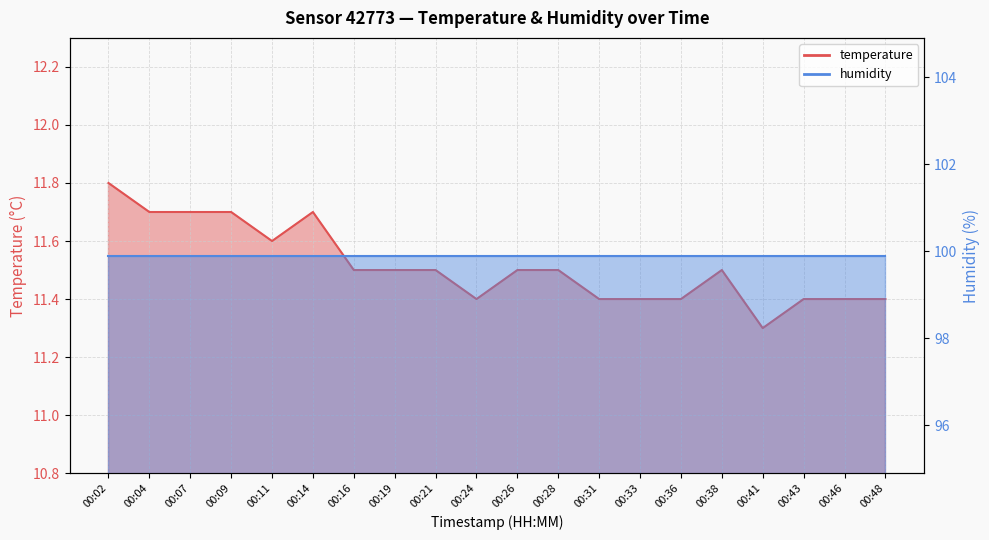

At which label is the value closest to 11?

00:41